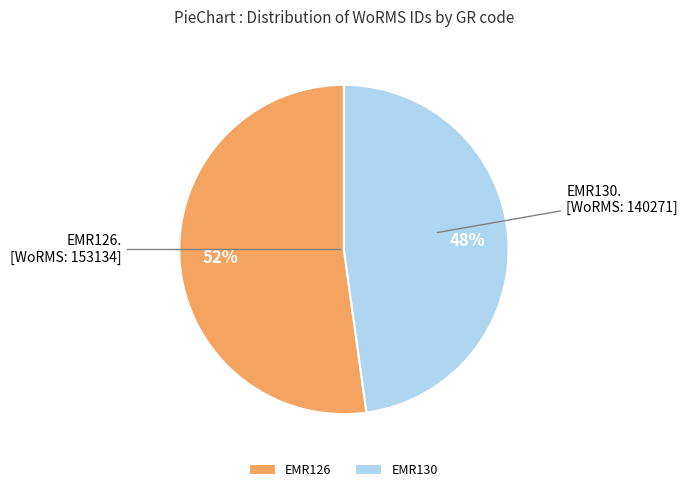

How many segments does this pie chart have?

2